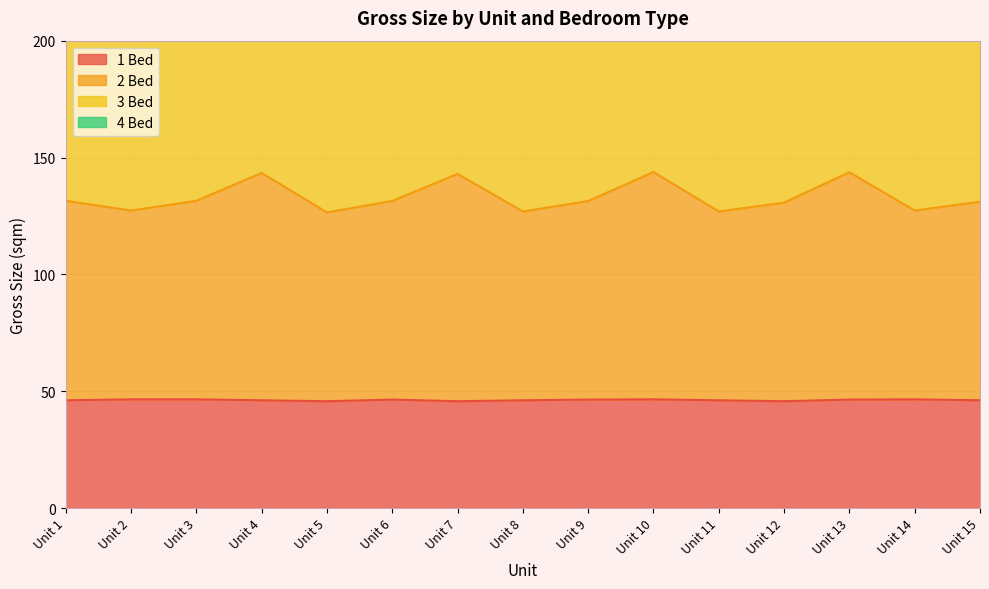

True or false: 1 Bed has a value of 46.5 at Unit 10.

True